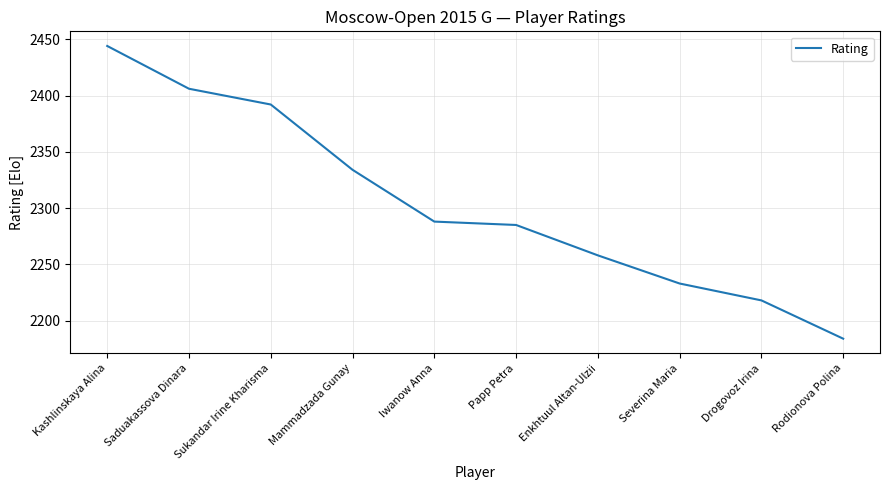

List the labels in order of value, smallest first.

Rodionova Polina, Drogovoz Irina, Severina Maria, Enkhtuul Altan-Ulzii, Papp Petra, Iwanow Anna, Mammadzada Gunay, Sukandar Irine Kharisma, Saduakassova Dinara, Kashlinskaya Alina